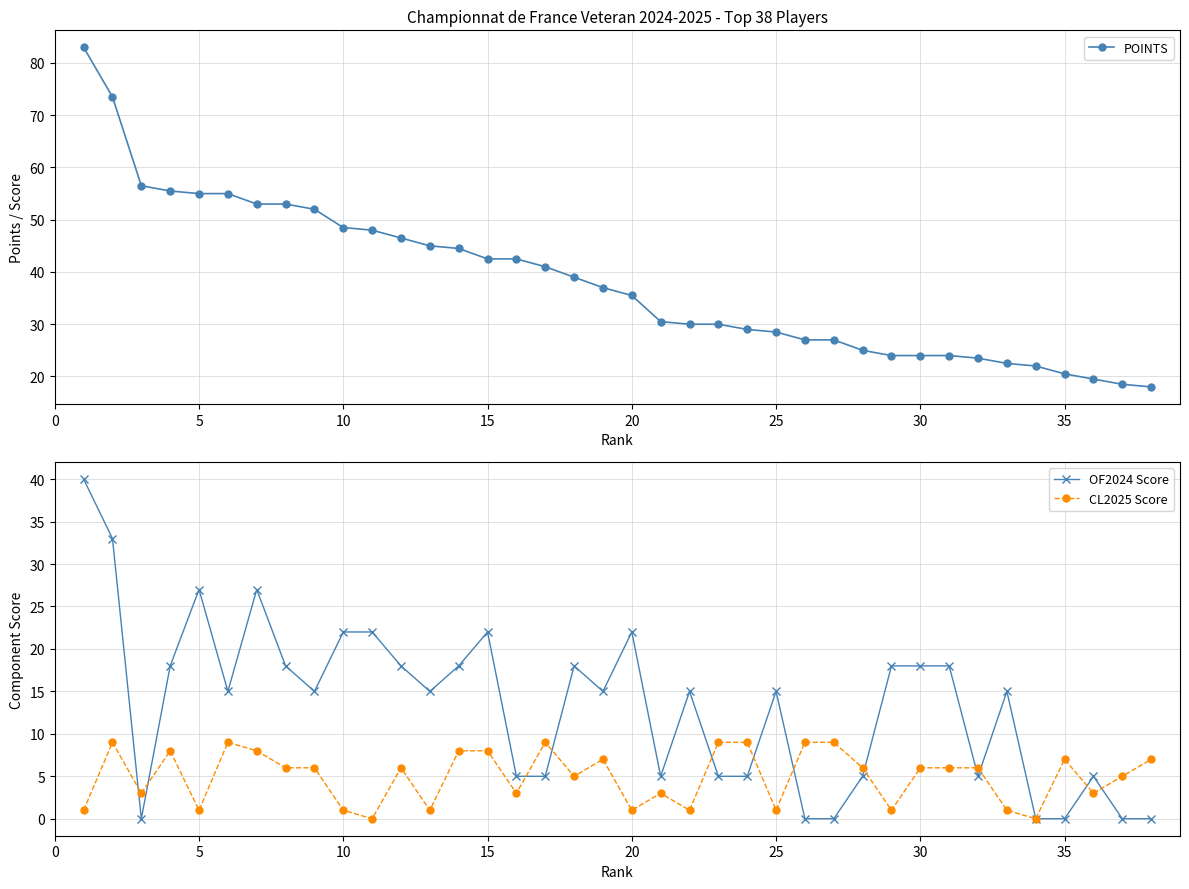

True or false: OF2024 Score has a value of 37.7 at 20.

False